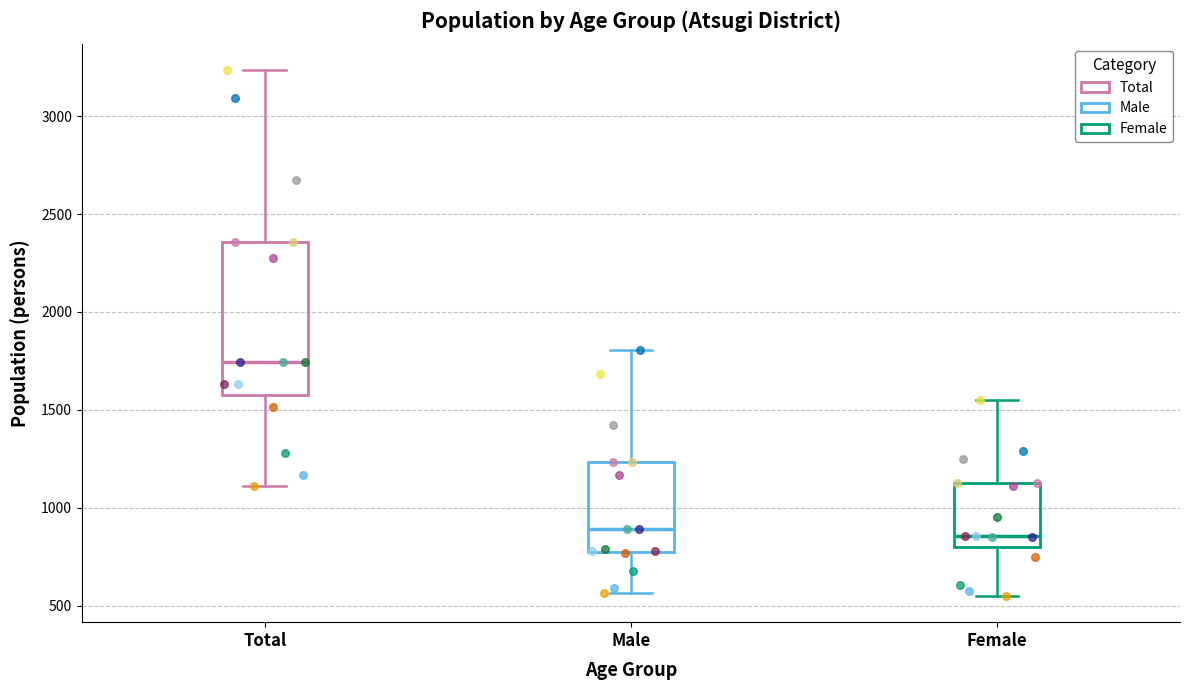

Comparing the boxes themselves (not the whiskers), which one is the tallest?

Total